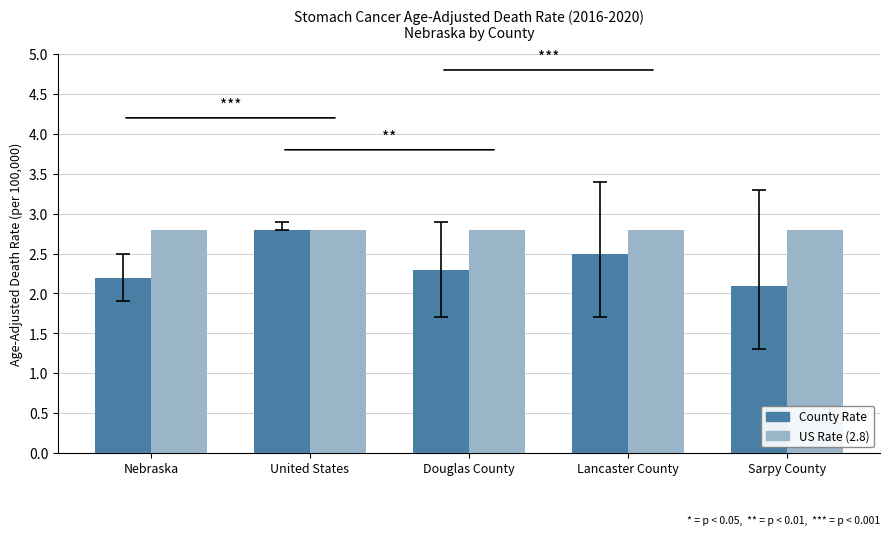

Which series has the largest range (max minus min)?

County Rate